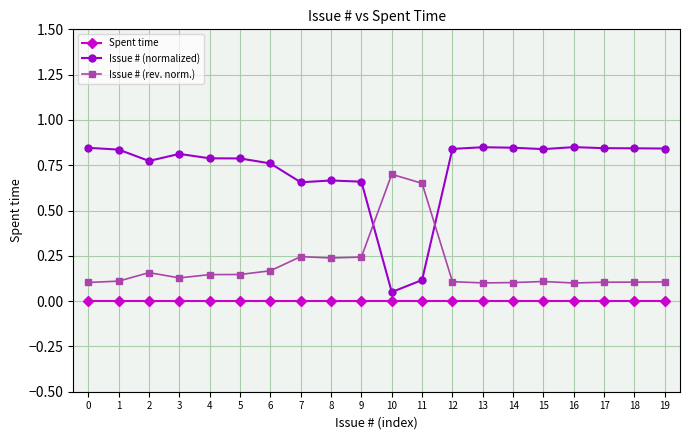

Is the value of Issue # (normalized) at 18 greater than the value of Spent time at 17?

Yes